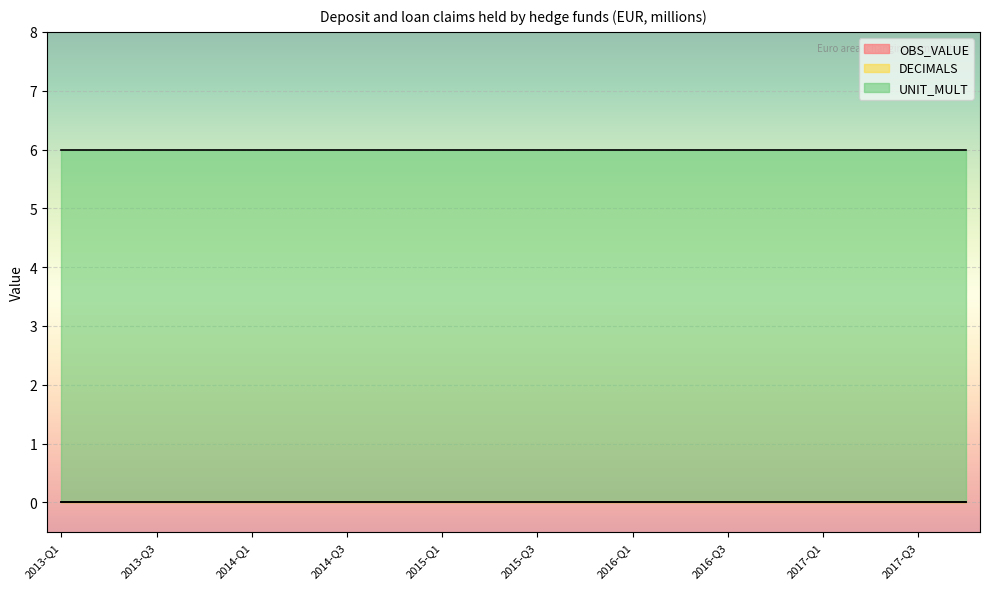

Where is DECIMALS nearest to the value 0?

2013-Q1